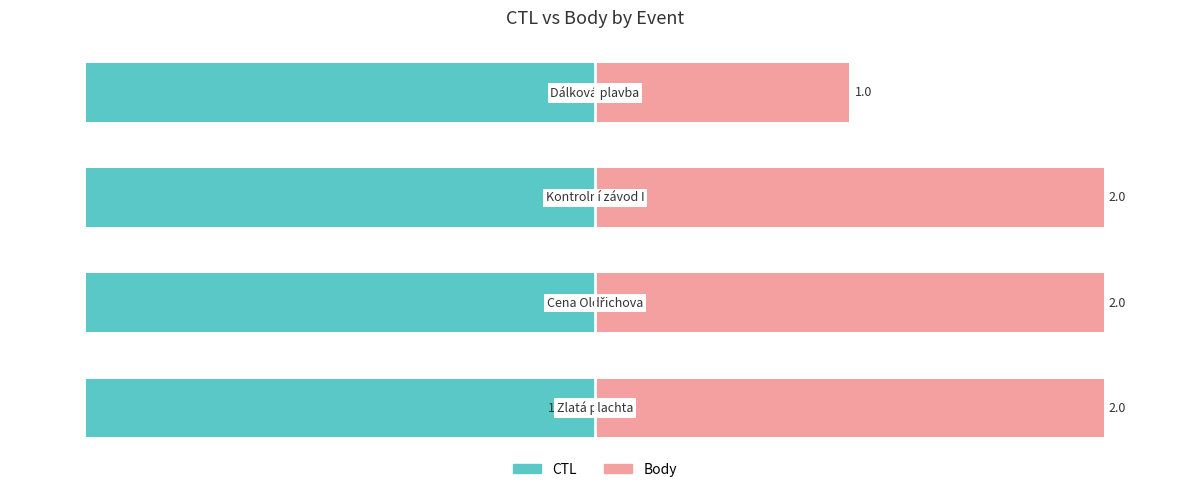

Reading right to left, transcribe all the data shown in this chart.

CTL: -100.0	-100.0	-100.0	-100.0
Body: 50.0	100.0	100.0	100.0